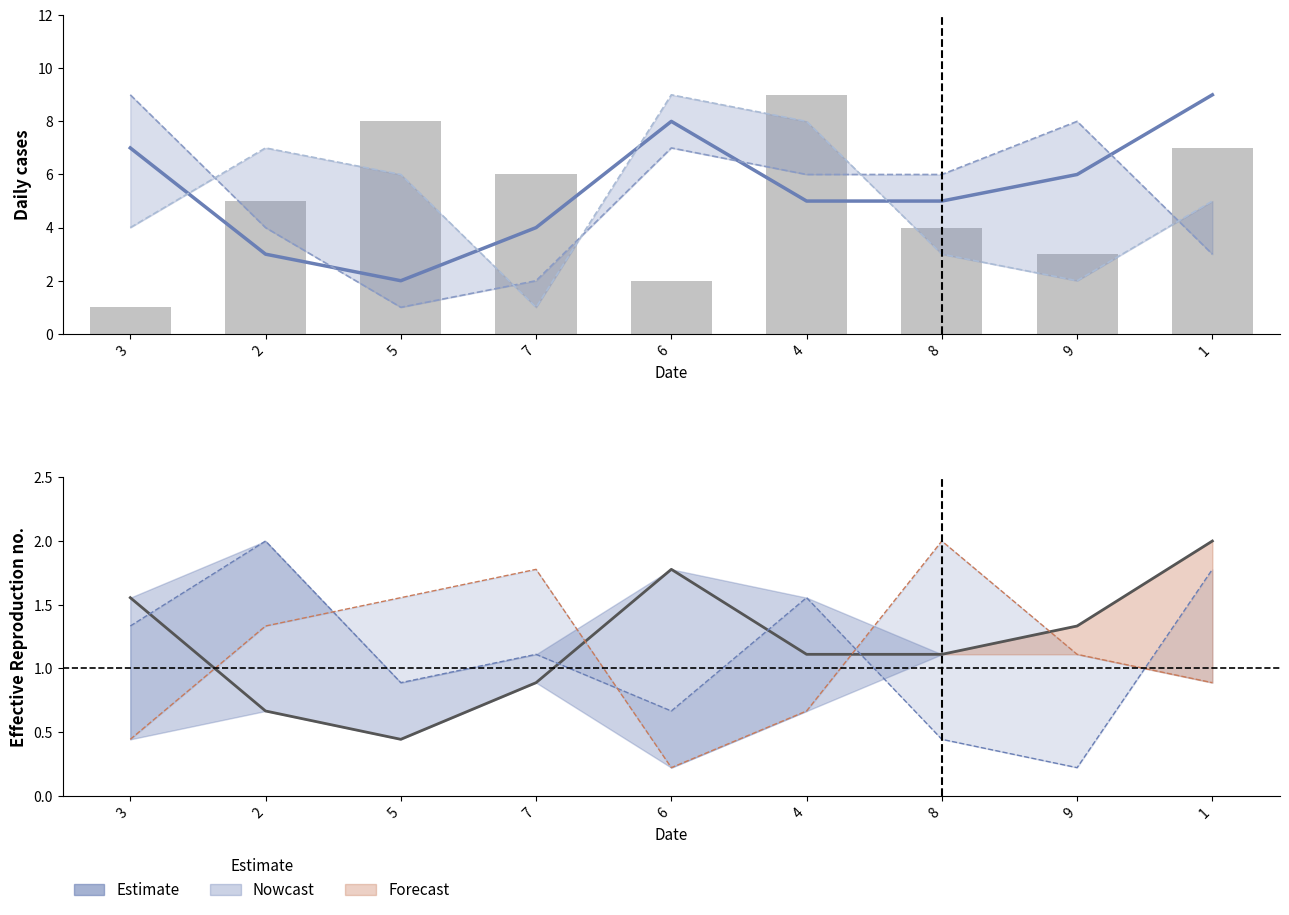

Reading left to right, list all the values displayed in this chart.

col_5: 1.6	0.7	0.4	0.9	1.8	1.1	1.1	1.3	2.0
col_7: 9.0	4.0	1.0	2.0	7.0	6.0	6.0	8.0	3.0
col_2: 4.0	7.0	6.0	1.0	9.0	8.0	3.0	2.0	5.0
col_4: 1.0	5.0	8.0	6.0	2.0	9.0	4.0	3.0	7.0
col_6: 1.3	2.0	0.9	1.1	0.7	1.6	0.4	0.2	1.8
col_8: 0.4	1.3	1.6	1.8	0.2	0.7	2.0	1.1	0.9